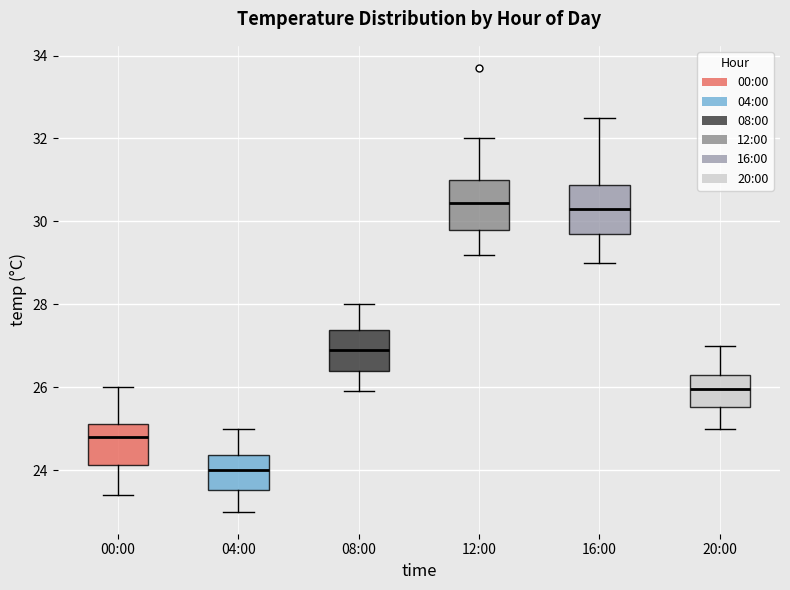

Reading left to right, read every box against the y-axis: the position of its median line, the range the box covers, and the ends of its whiskers. The values are not printed on the chart, so give them approximately, as read against the axis.

00:00: median 24.8, box 24.2 to 25.2, whiskers 23.4 to 26.0
04:00: median 24.0, box 23.6 to 24.4, whiskers 23.0 to 25.0
08:00: median 27.0, box 26.4 to 27.4, whiskers 26.0 to 28.0
12:00: median 30.4, box 29.8 to 31.0, whiskers 29.2 to 32.0
16:00: median 30.4, box 29.8 to 30.8, whiskers 29.0 to 32.6
20:00: median 26.0, box 25.6 to 26.4, whiskers 25.0 to 27.0